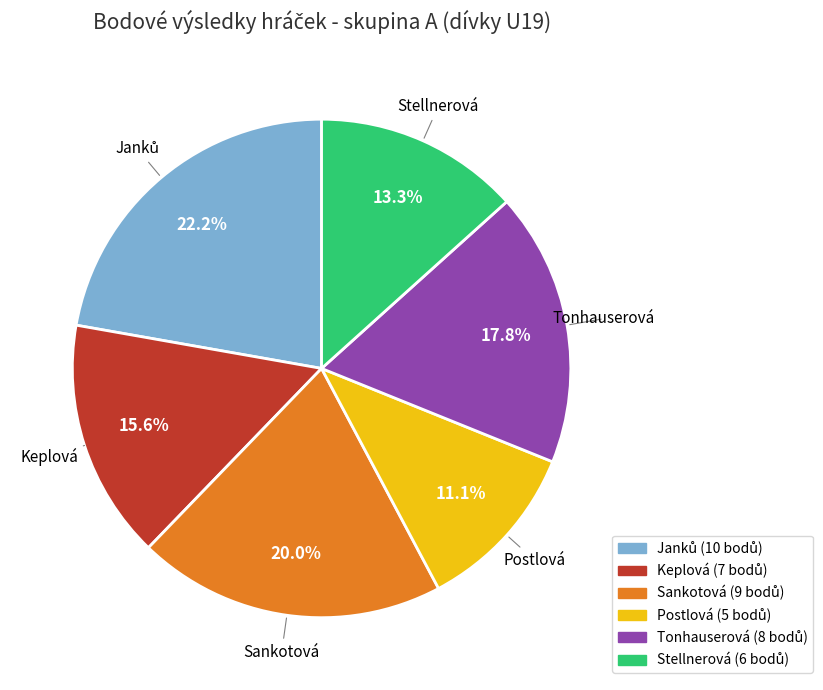

Which slice is the smallest?

Postlová